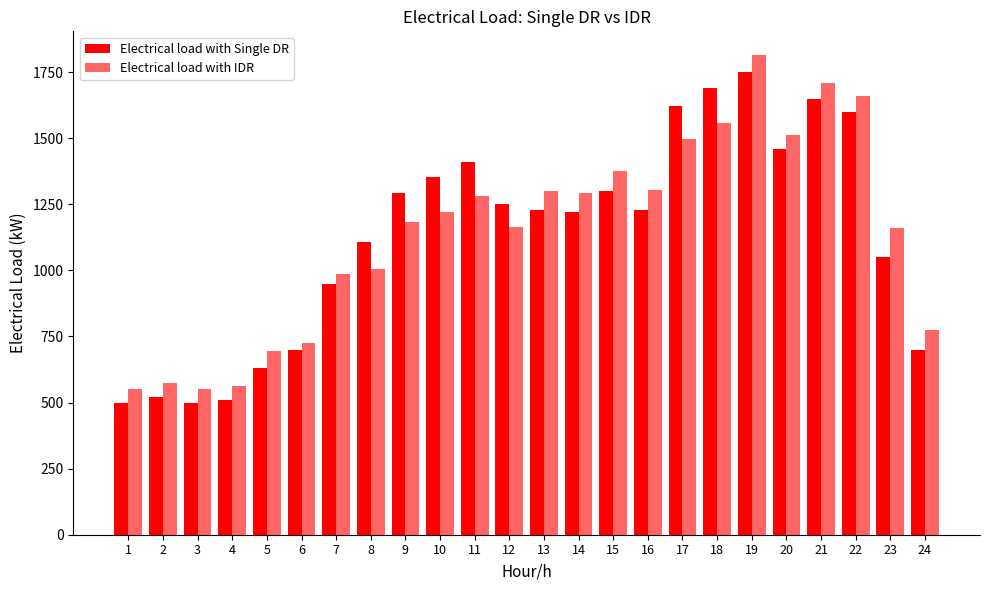

How many bars are there in each group?

2